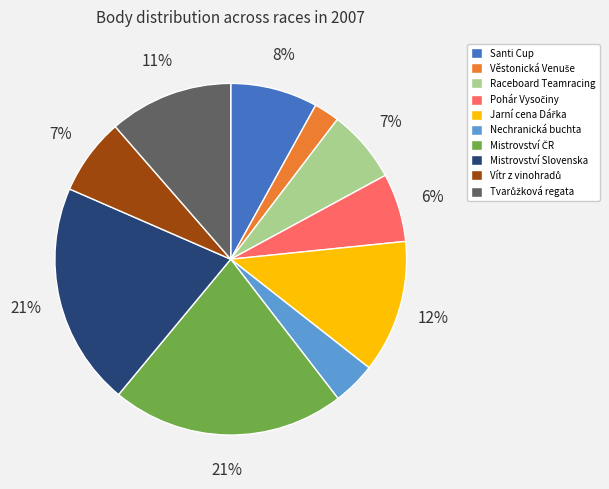

Does any single category account for the majority?

No